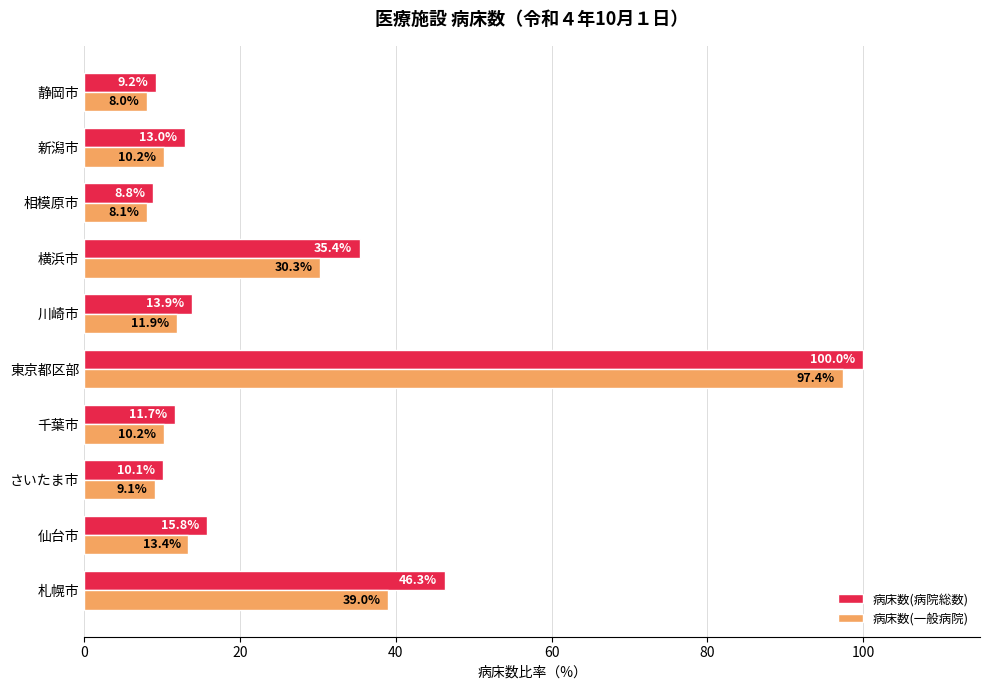

What are all the series names shown in the legend?

病床数(病院総数), 病床数(一般病院)